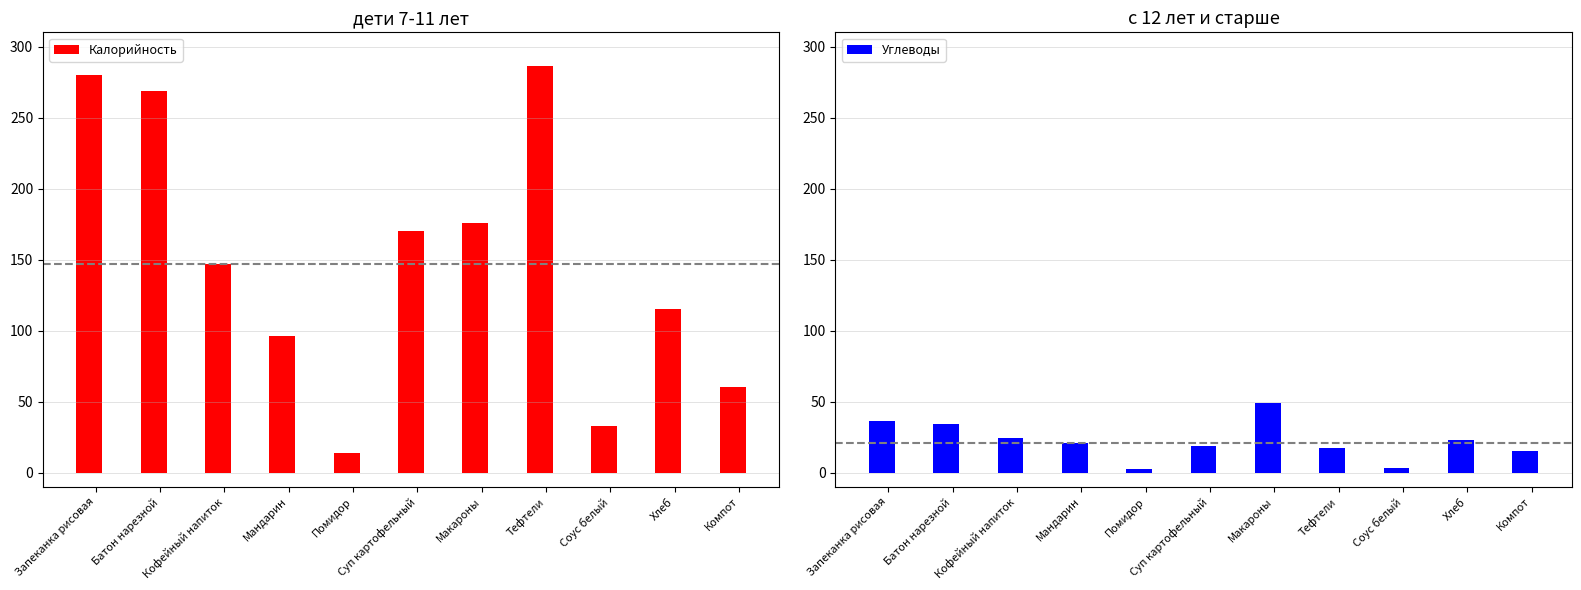

What is the label of the 11th bar from the right?

Запеканка рисовая